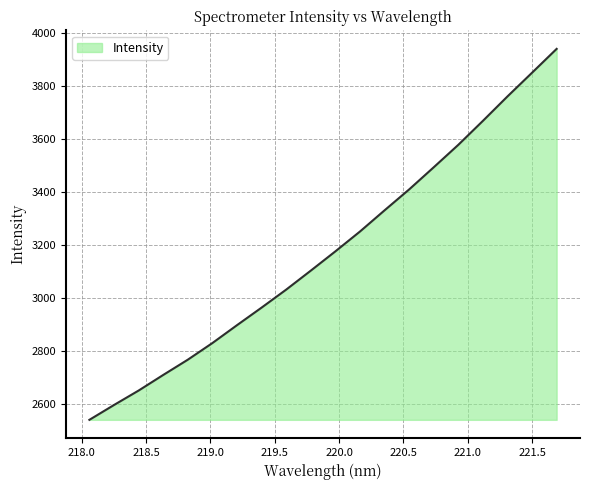

What is the difference between the maximum and minimum values?

1400.5